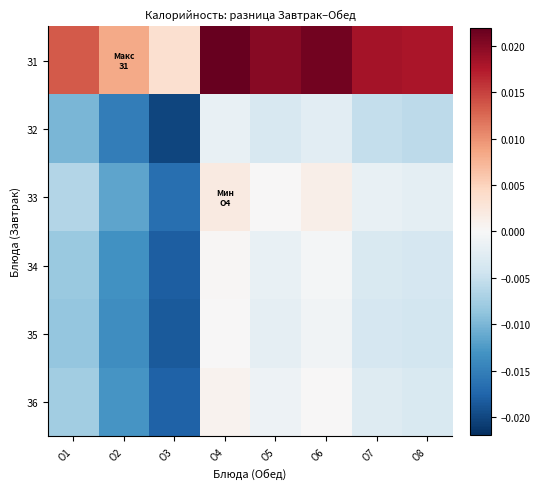

Which series has the widest spread of values?

З2